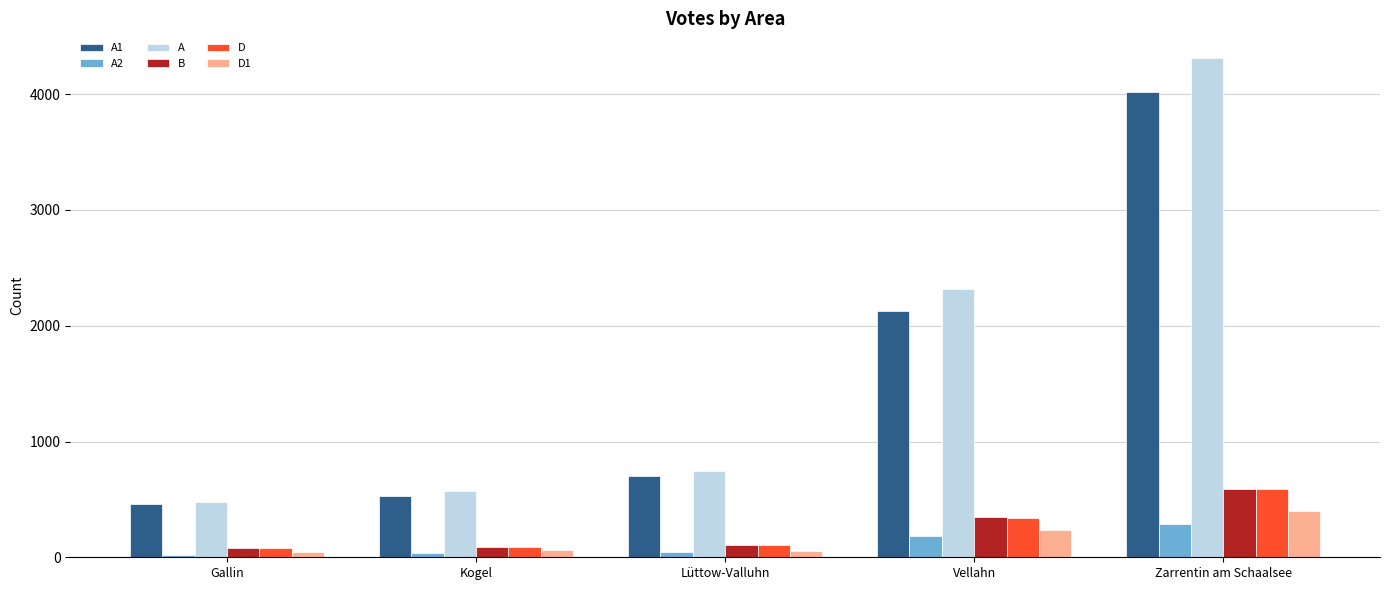

What is the lowest value of the A series?

480